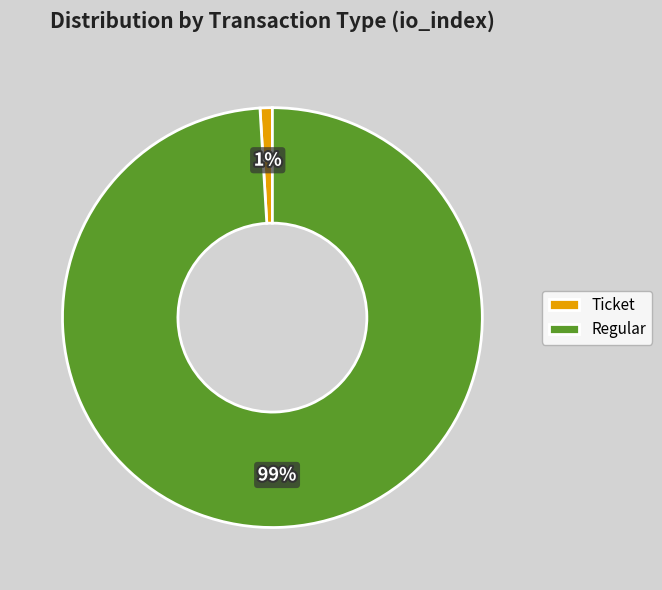

Which slice is the largest?

Regular